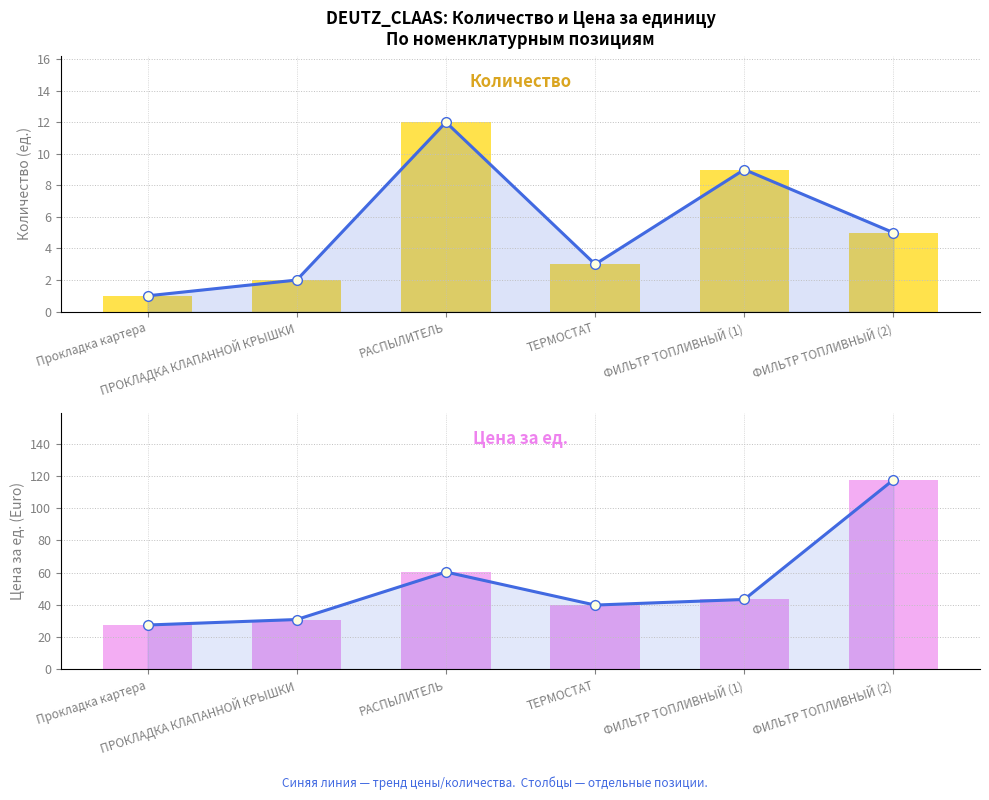

Where does the Цена за ед., Euro series first go above 43?

РАСПЫЛИТЕЛЬ